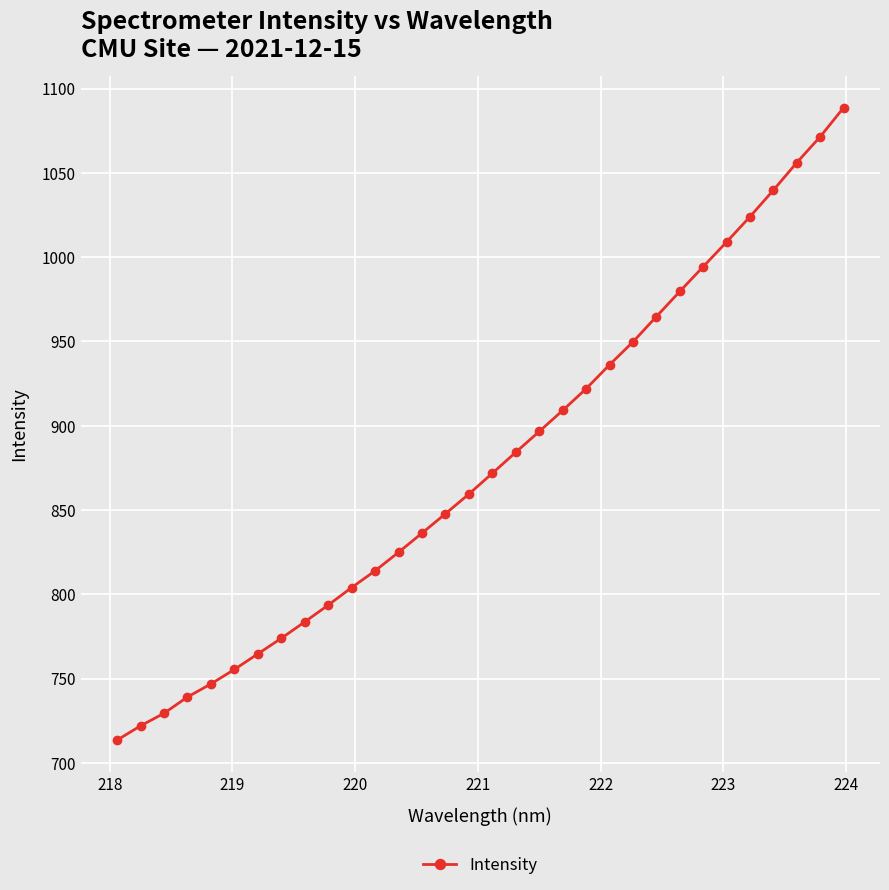

What is the value of the 11th point from the left?

804.0